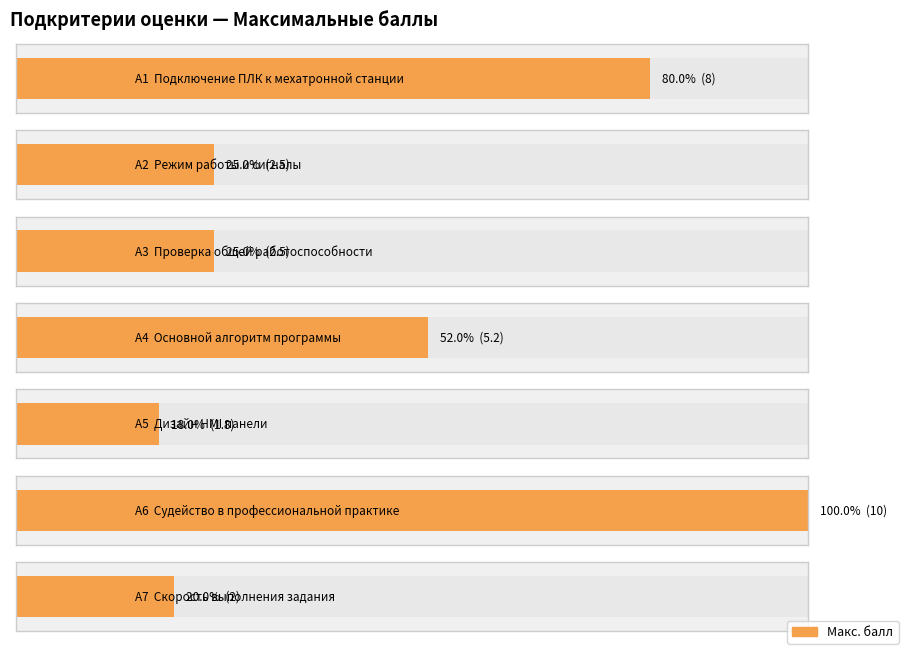

What is the maximum value shown in the chart?

10.0